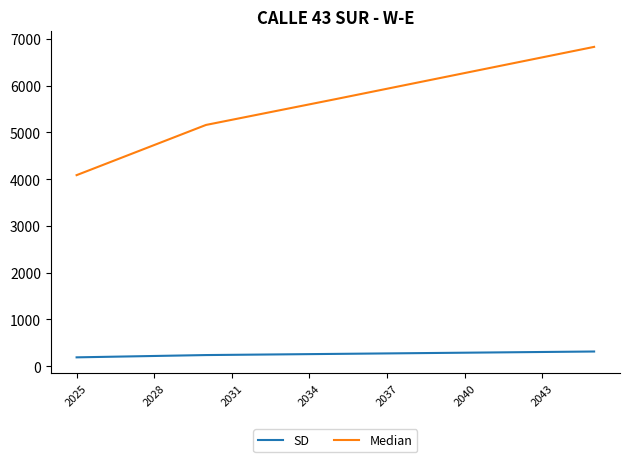

What is the highest value of the SD series?

310.7